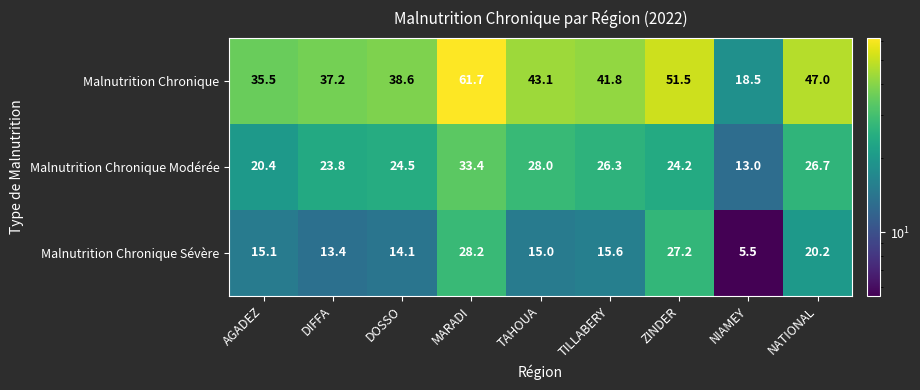

Rank the series by their maximum value, from highest to lowest.

Malnutrition Chronique, Malnutrition Chronique Modérée, Malnutrition Chronique Sévère